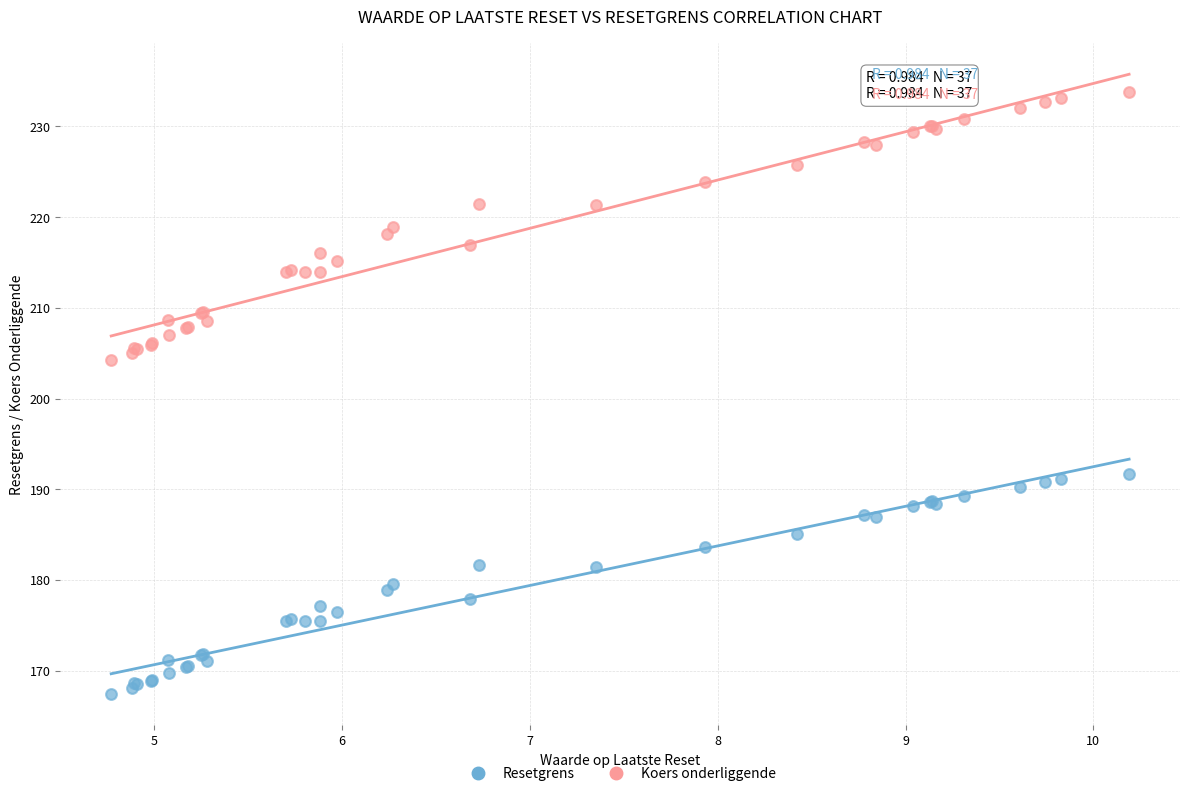

Which series has the largest Y range (max minus min)?

Koers onderliggende